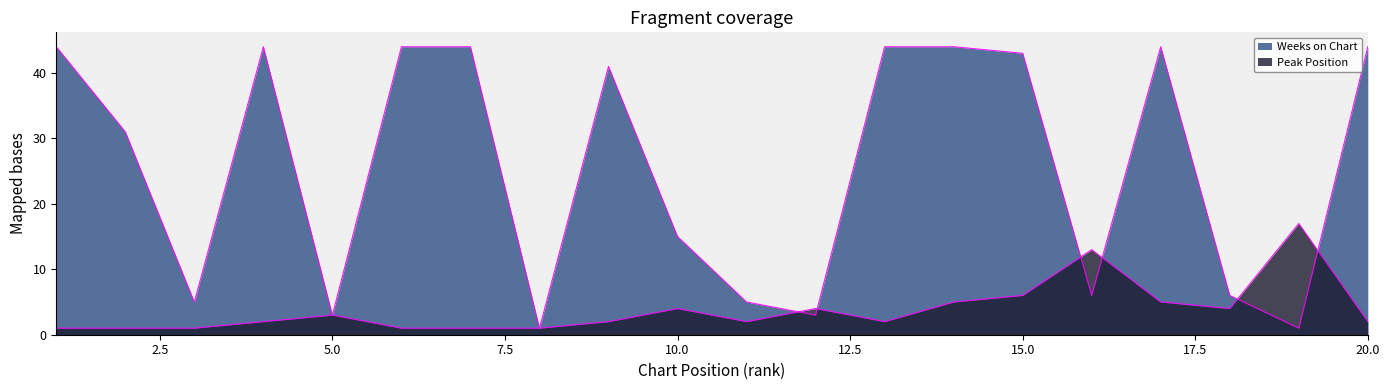

After their last crossing, which series has the higher values: Peak Position or Weeks on Chart?

Weeks on Chart